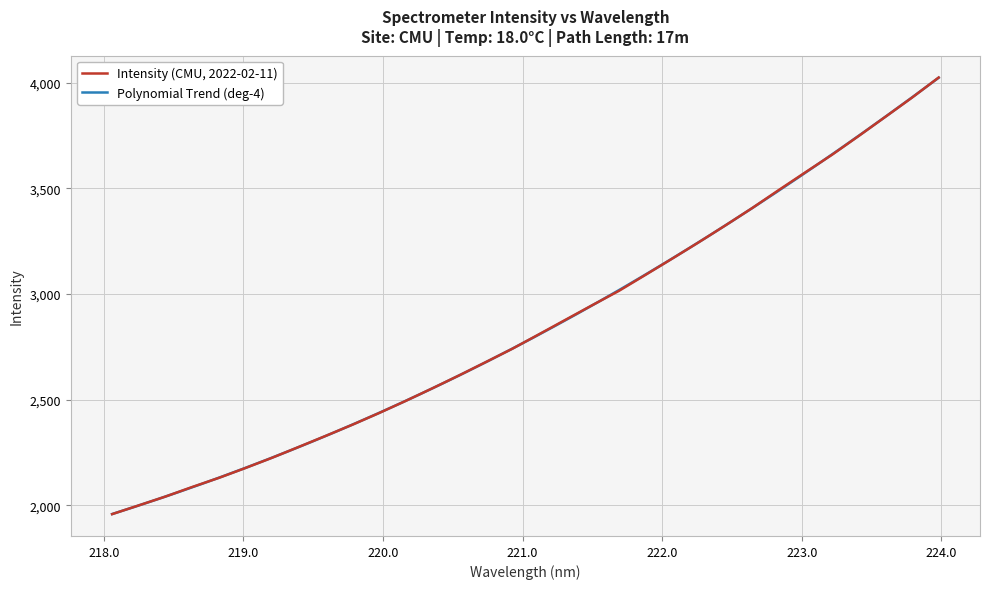

At which label does the data first exceed 2809?

221.1174